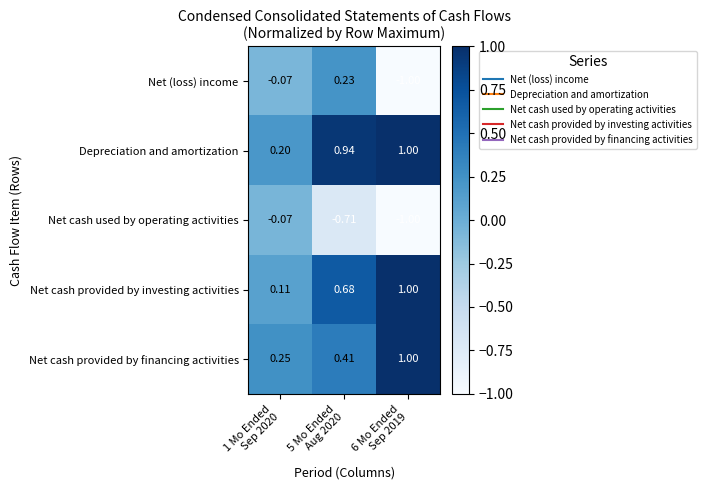

What is the greatest value displayed?

1.0